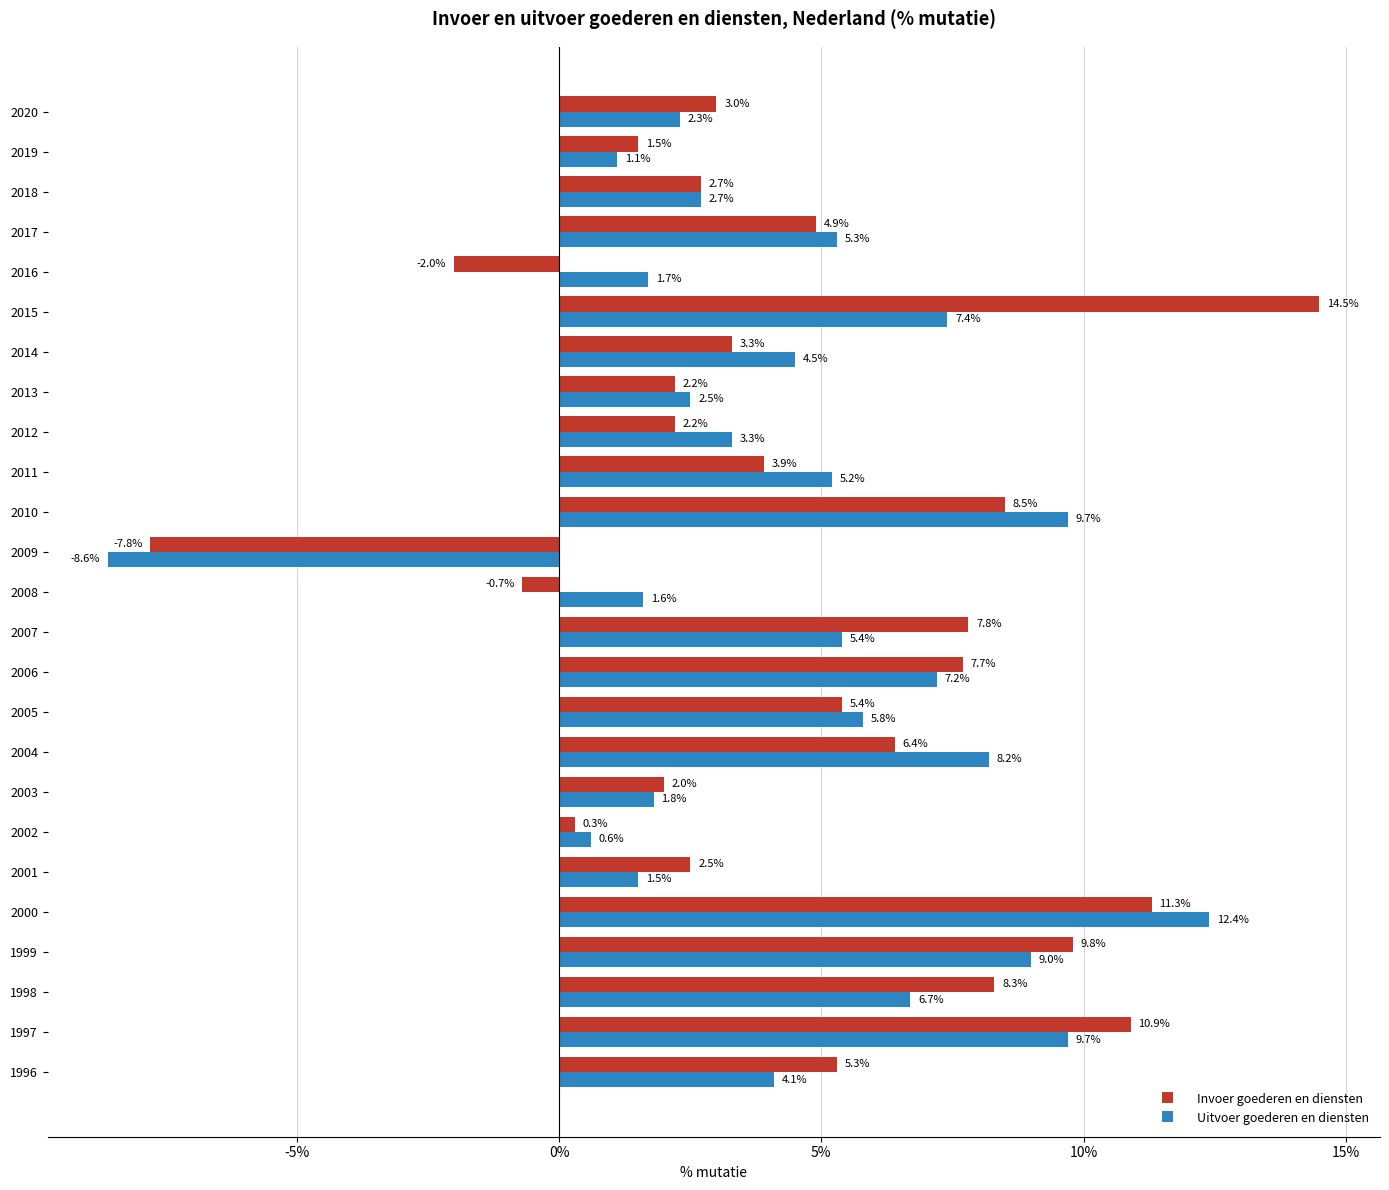

At how many categories does at least one series exceed 8?

7